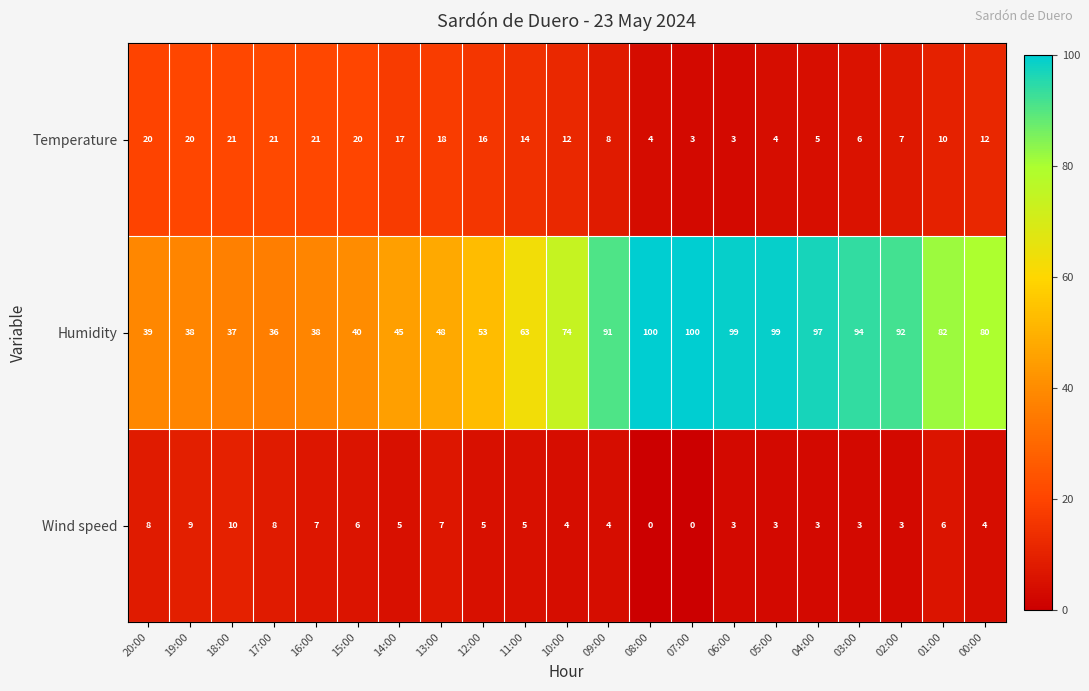

Rank the series by their maximum value, from highest to lowest.

Humidity, Temperature, Wind speed